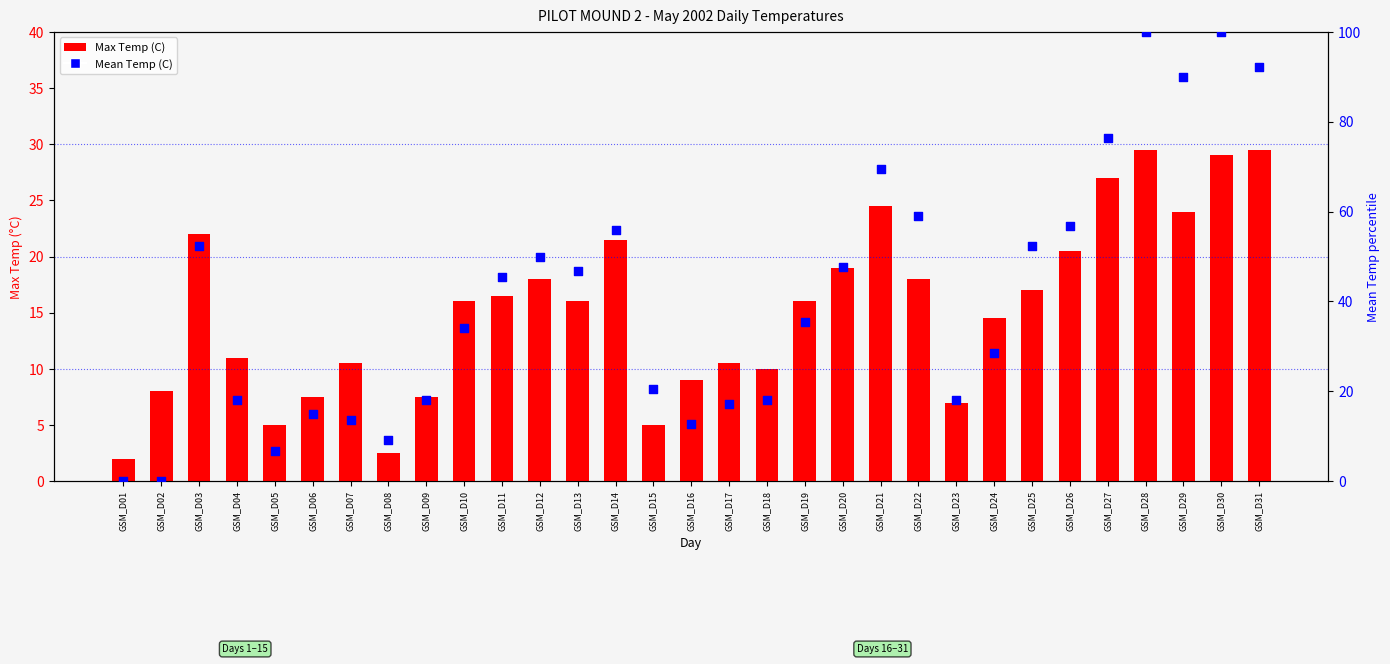

At which category is the sum across all series the highest?

GSM_D28